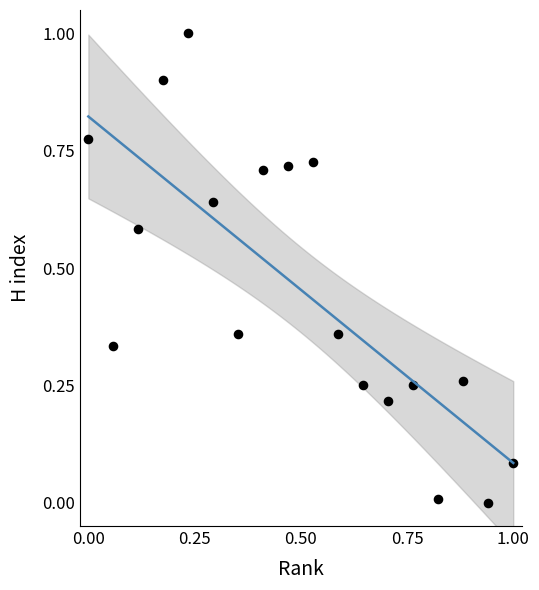

What is the range of Y values (max minus min)?

1.0